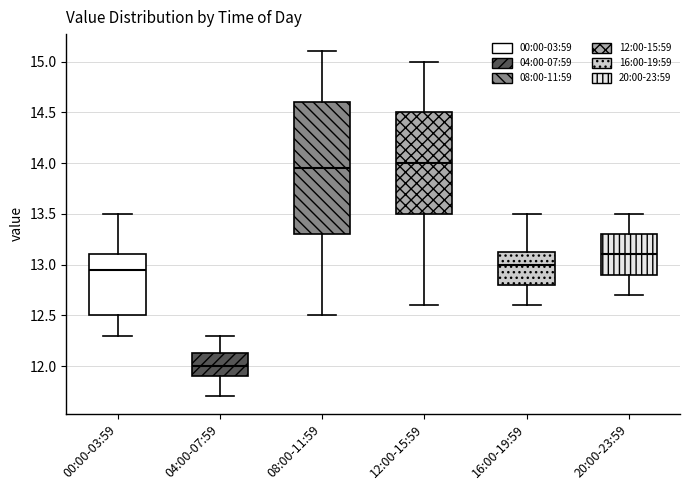

Which box has the highest median line?

12:00-15:59